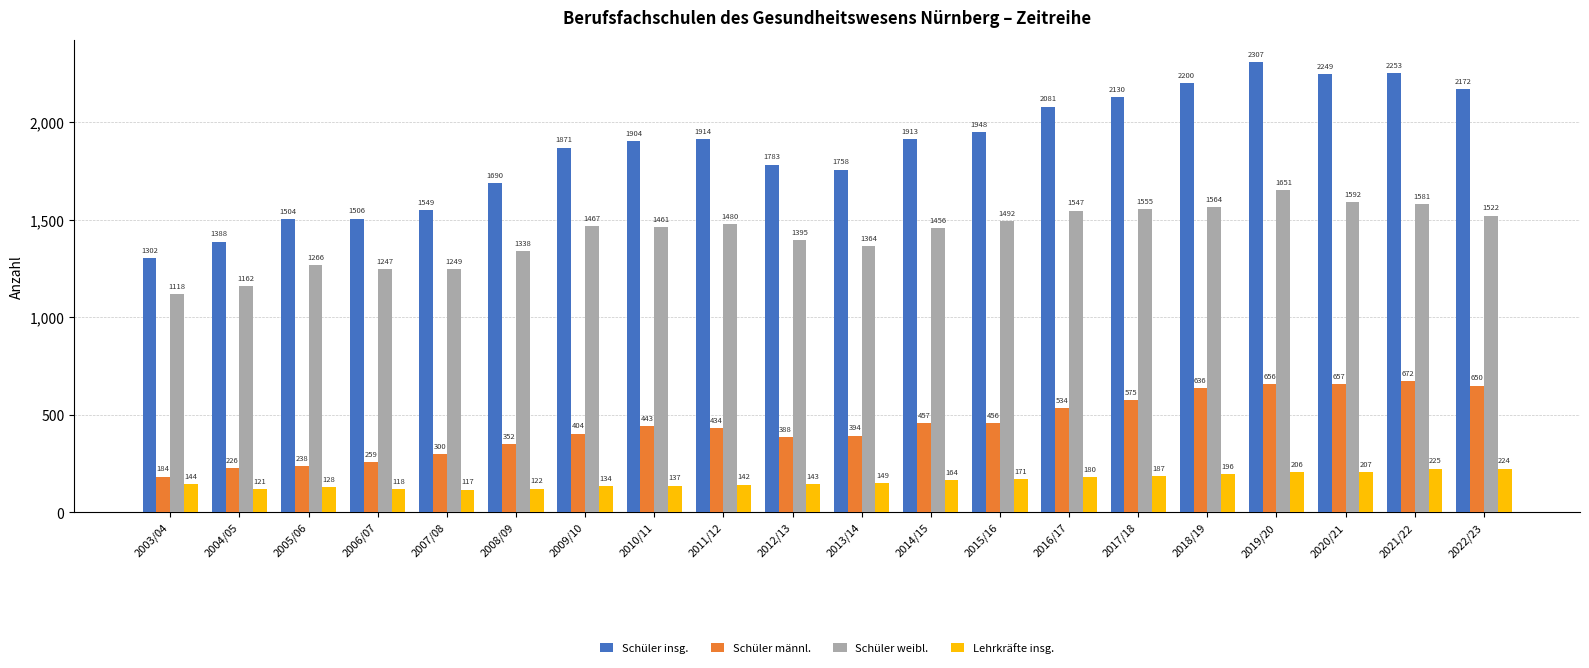

At which category is the sum across all series the highest?

2019/20